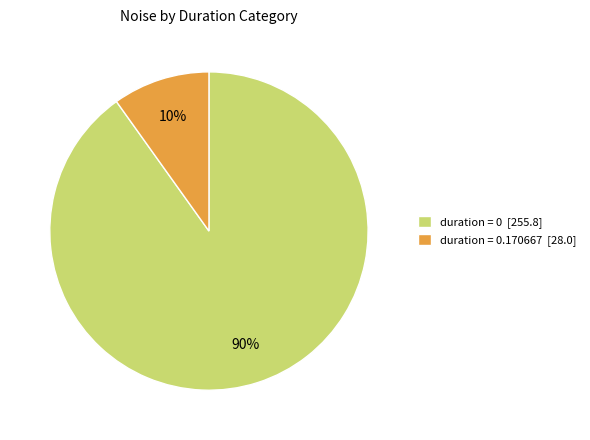

To the nearest percent, what percentage of the pie is duration = 0.170667 [28.0]?

10%